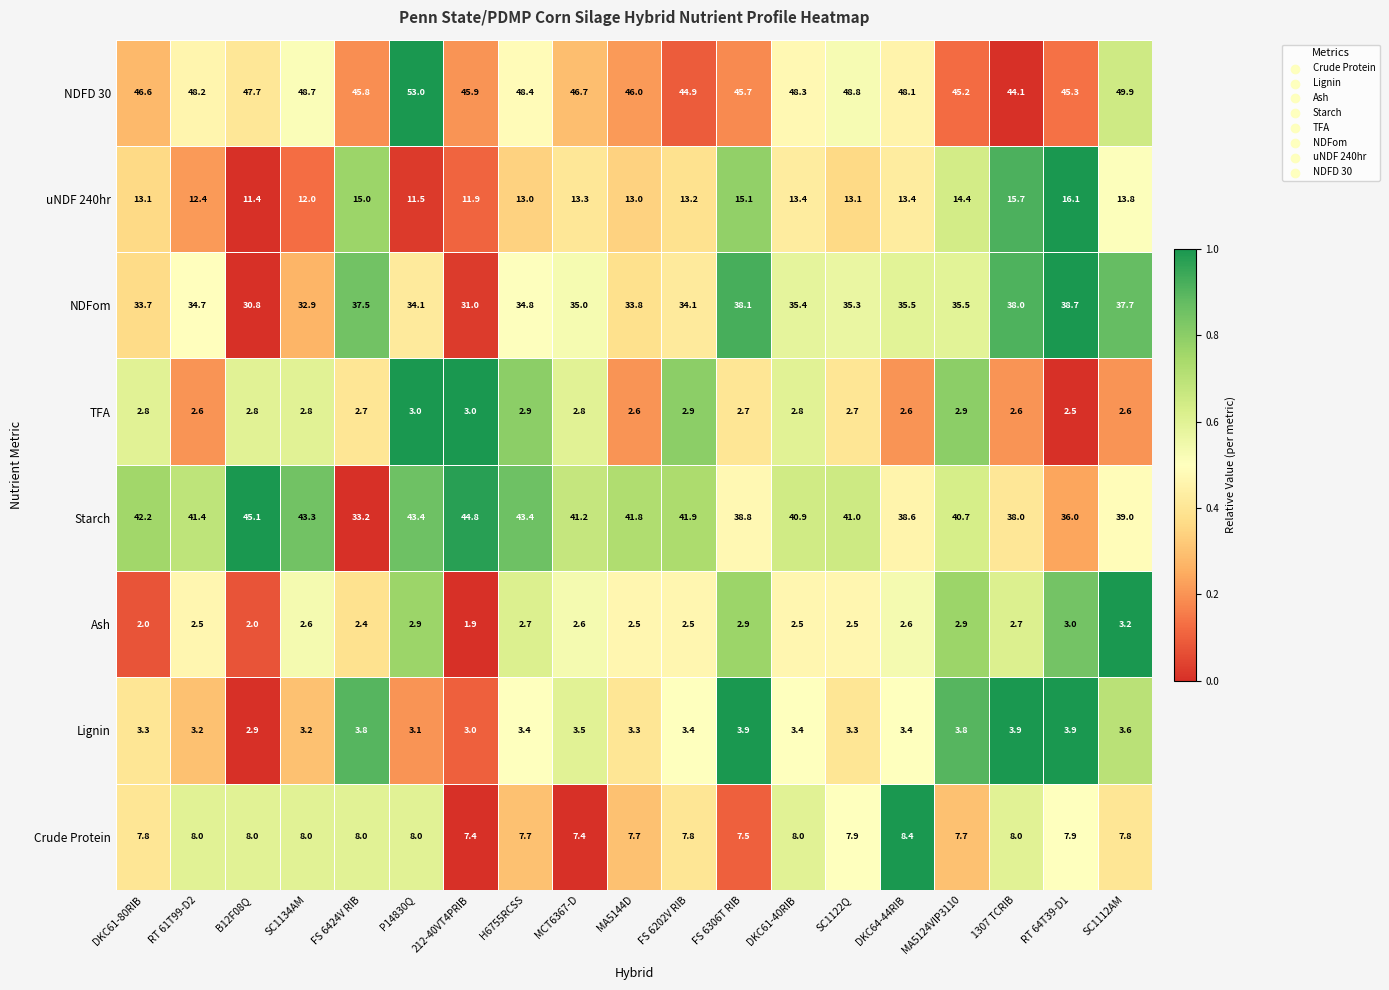

Rank the series at RT 64T39-D1 from highest to lowest value.

NDFD 30, NDFom, Starch, uNDF 240hr, Crude Protein, Lignin, Ash, TFA